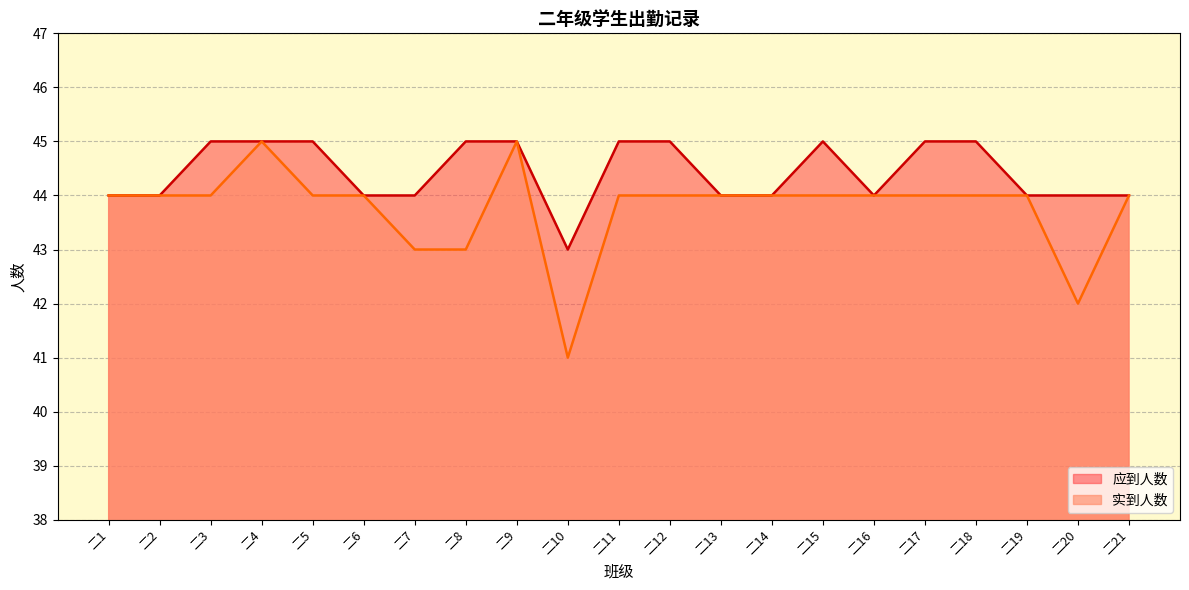

Which series has the largest total across all categories?

应到人数